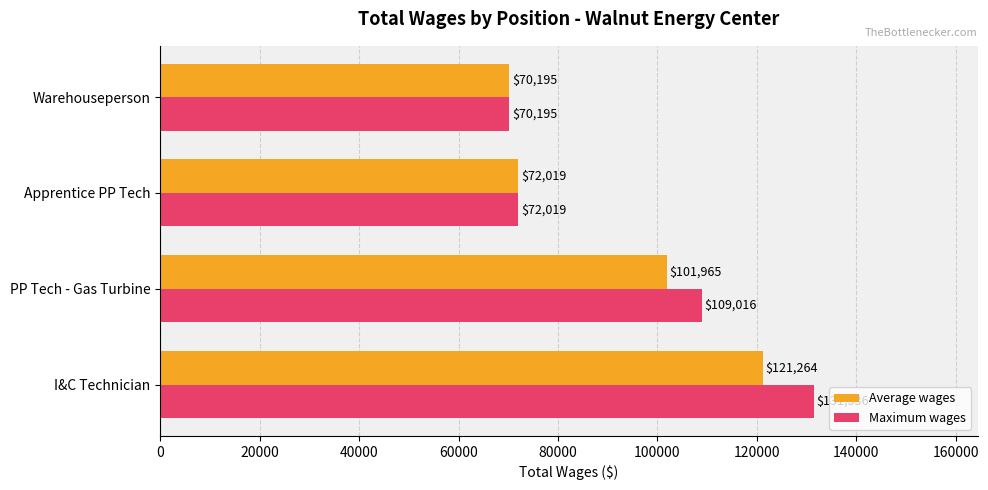

What is the maximum value shown in the chart?

131536.0